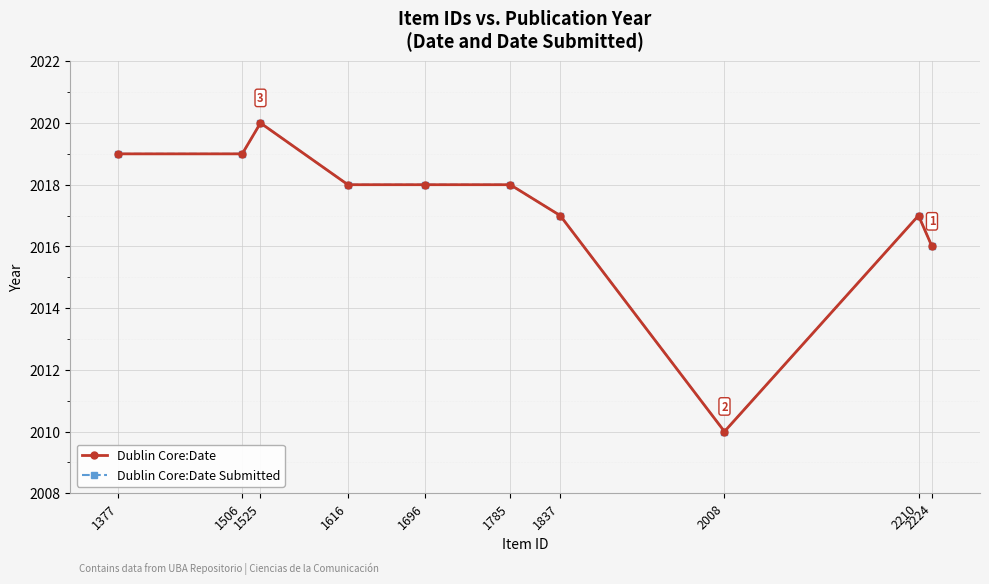

Where is Dublin Core:Date Submitted nearest to the value 2015?

2224